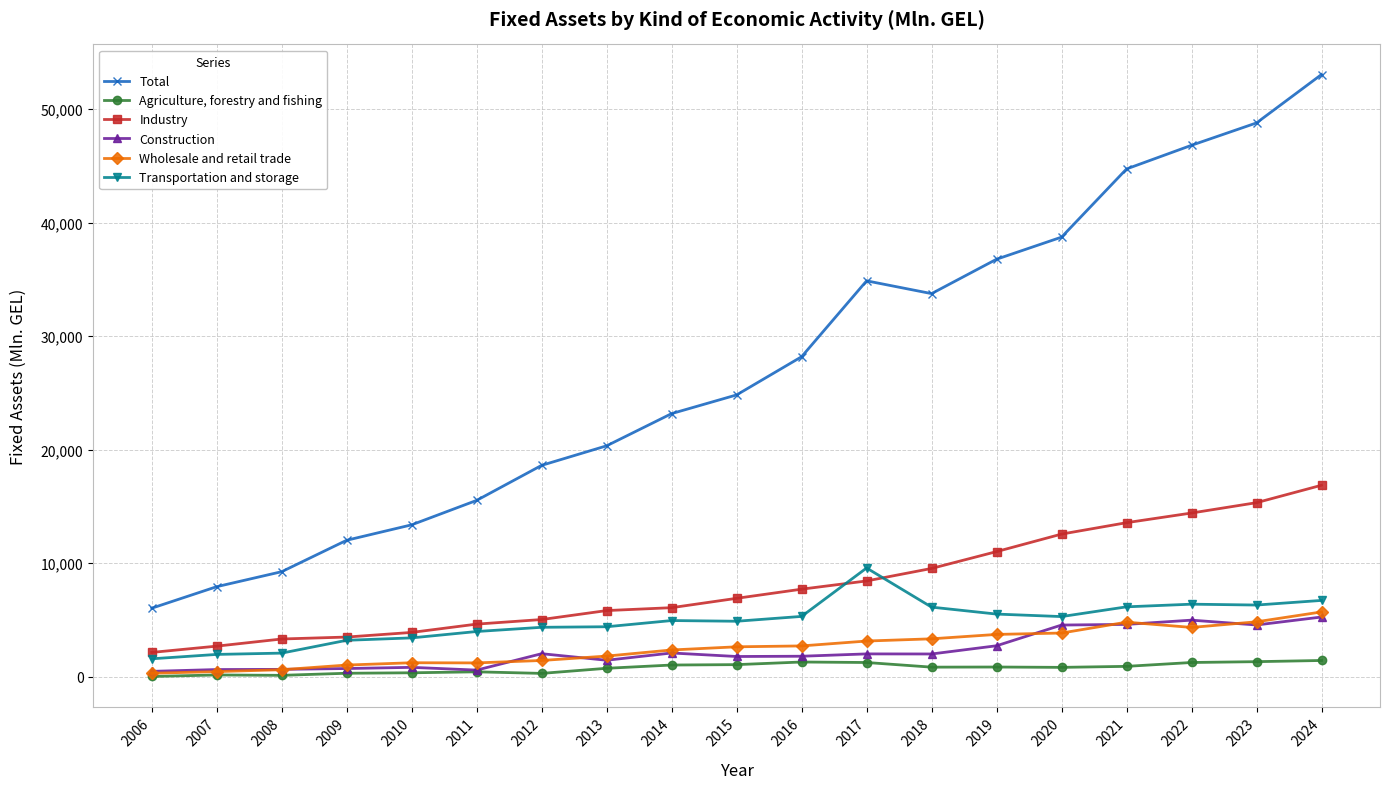

Which series has the largest total across all categories?

Total